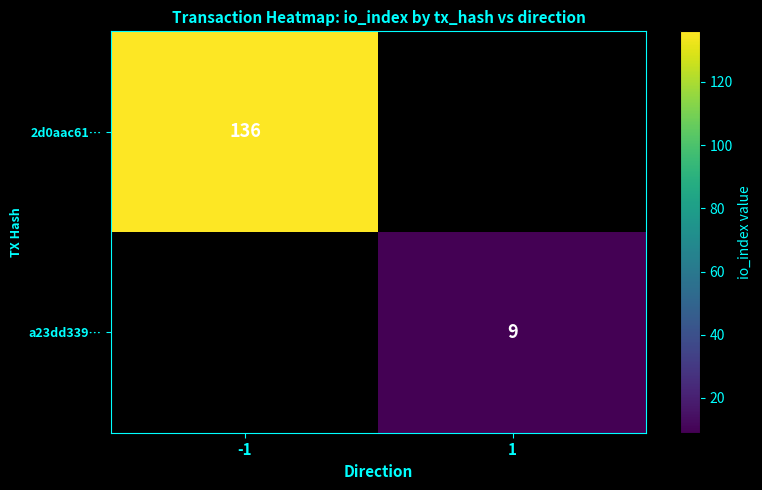

True or false: 2d0aac61… has a value of 208 at -1.

False